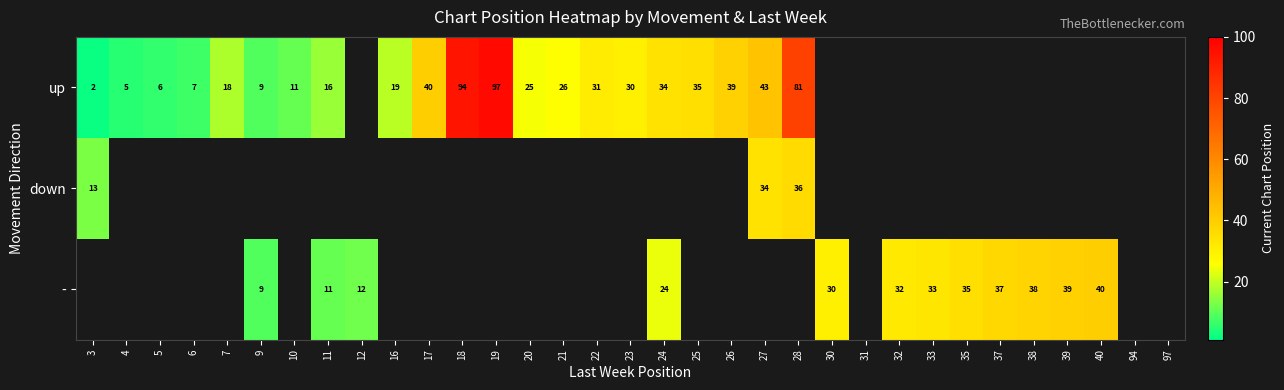

What is the difference between the up values at 7 and 28?

63